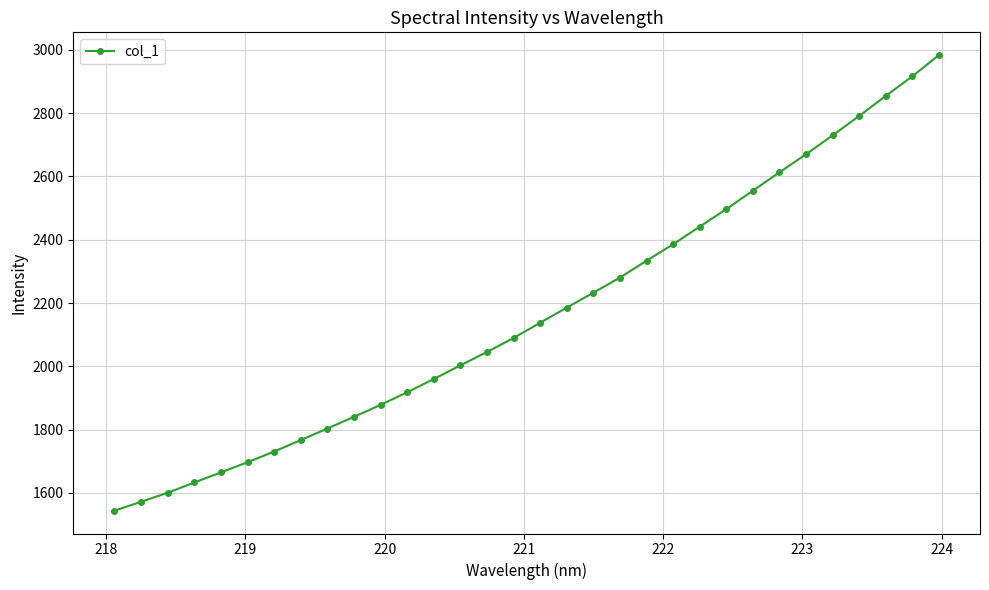

Does the chart have visible grid lines?

Yes